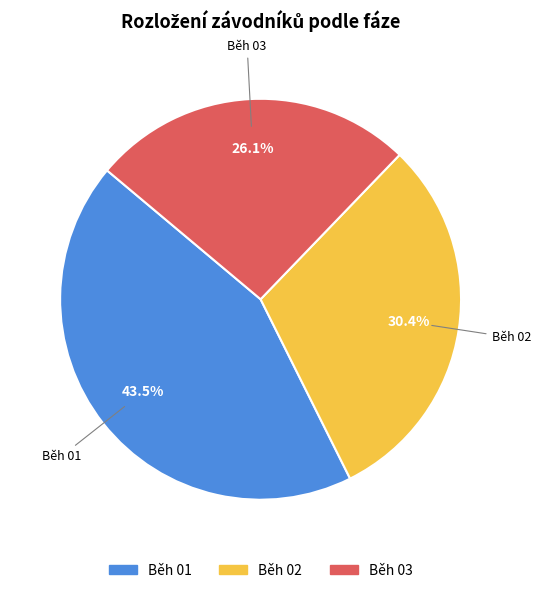

Is Běh 03 the majority of the pie?

No